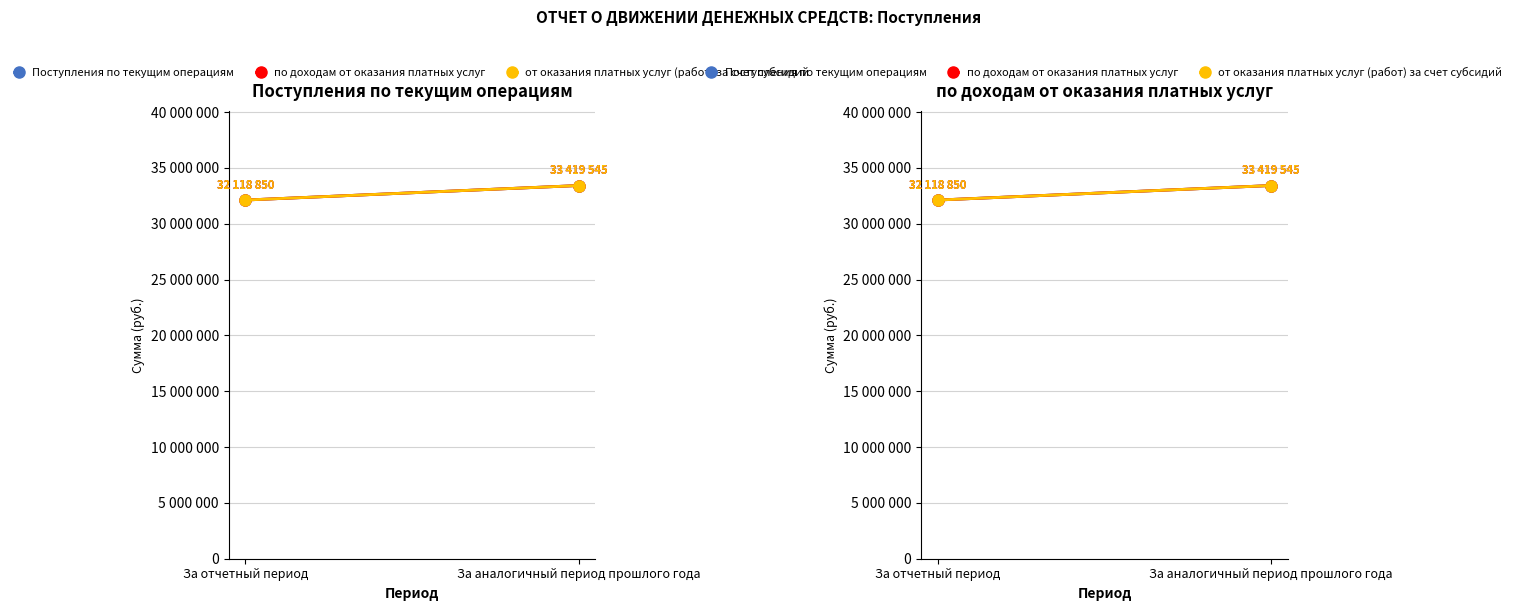

What position from the left is За отчетный период?

1